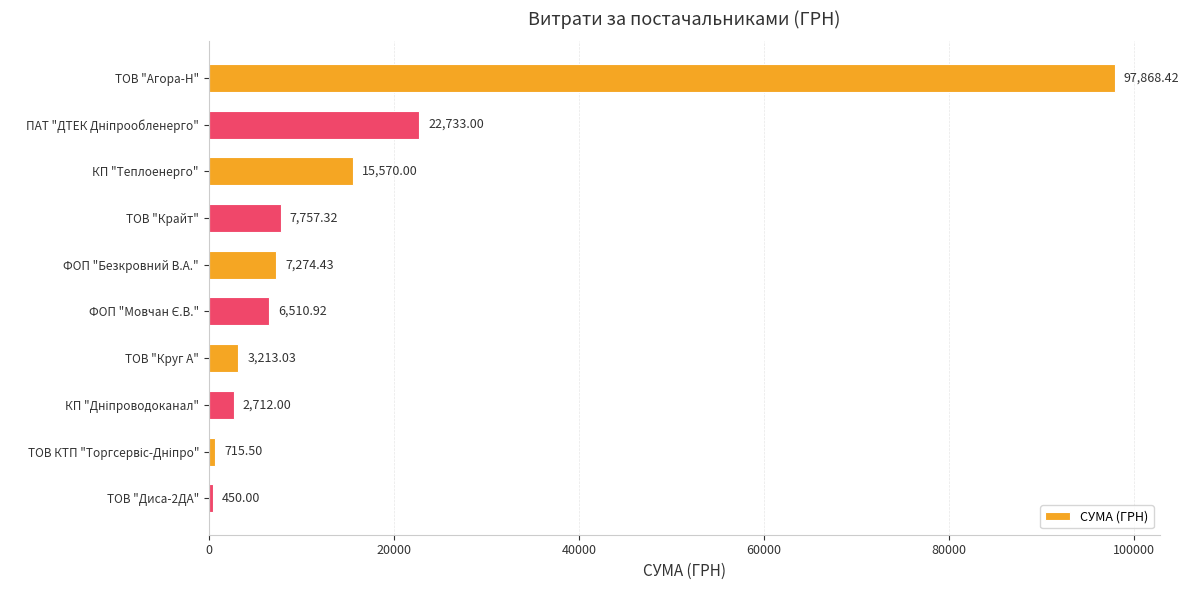

Are the bars grouped side by side (vs. stacked)?

No